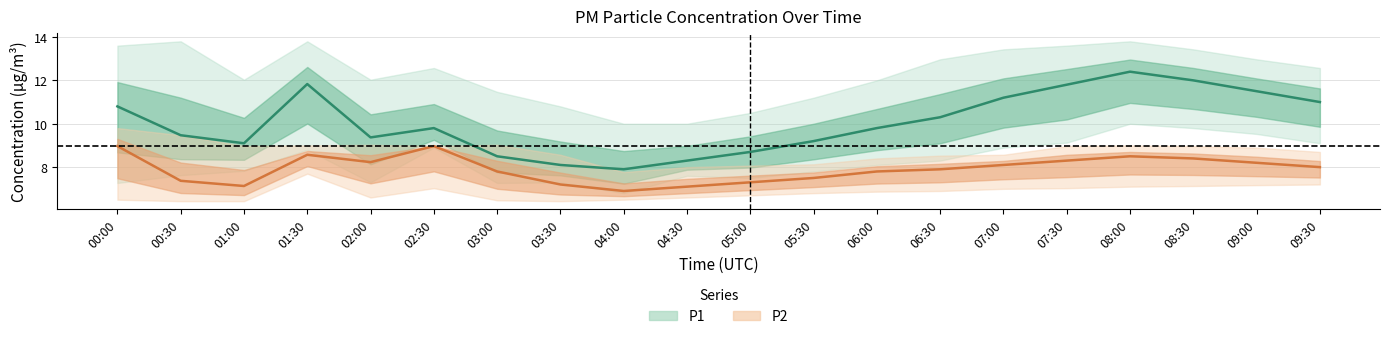

Is the value of P2_upper at 01:00 greater than the value of P2 at 02:30?

No